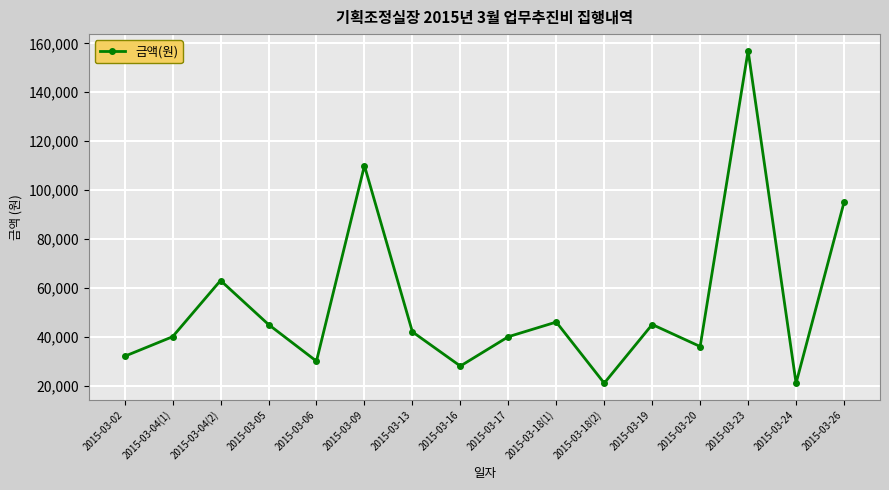

What is the minimum value shown in the chart?

21000